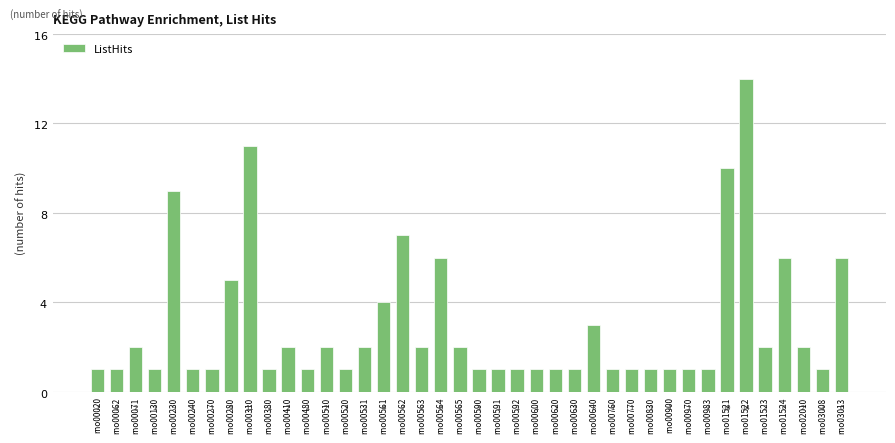

Which has a higher value, rno00562 or rno00071?

rno00562